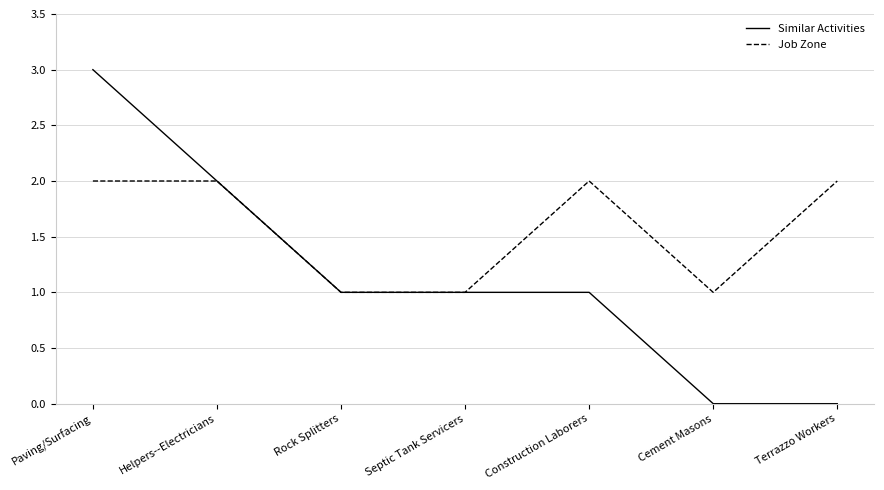

List the series in order of their peak value, highest first.

Similar Activities, Job Zone